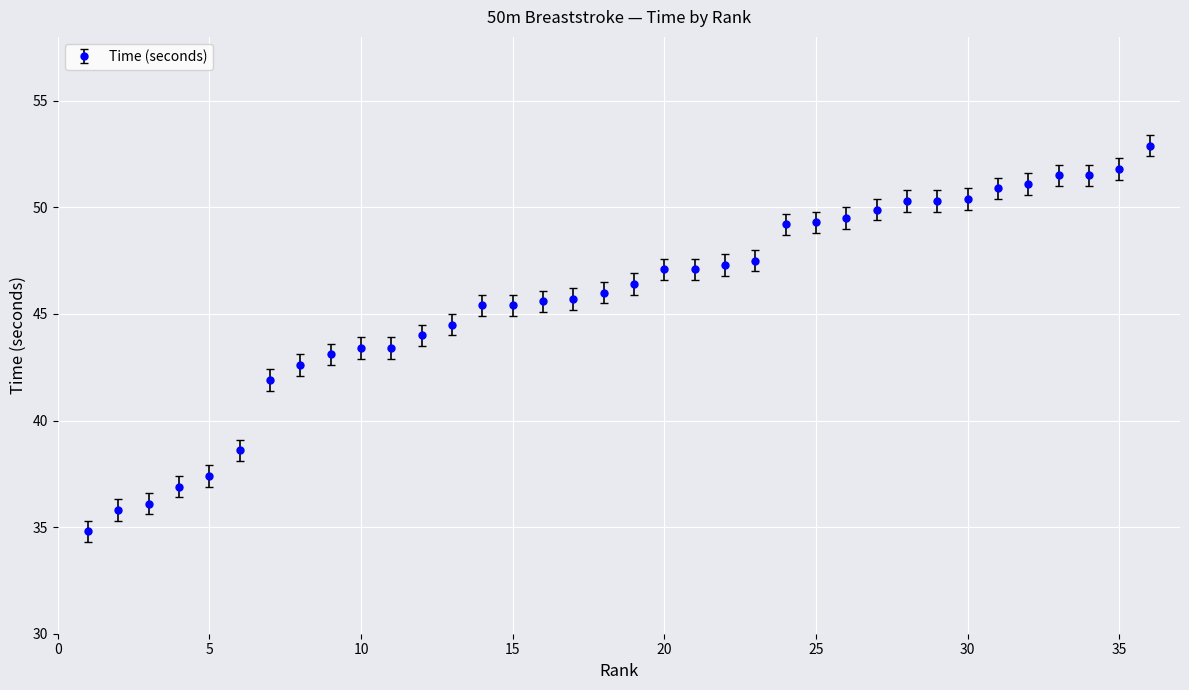

What is the value of the 36th point from the left?

52.9